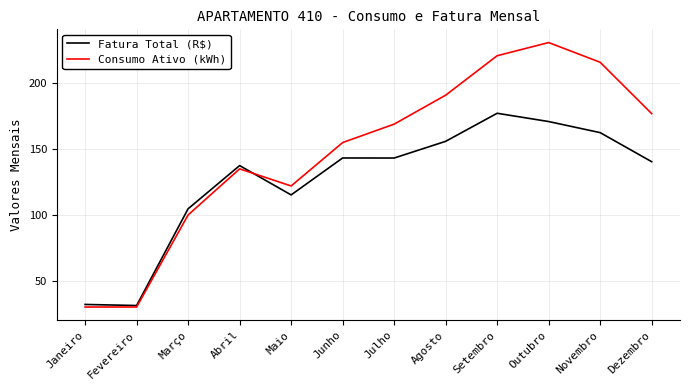

List the series in order of their peak value, lowest first.

Fatura Total (R$), Consumo Ativo (kWh)